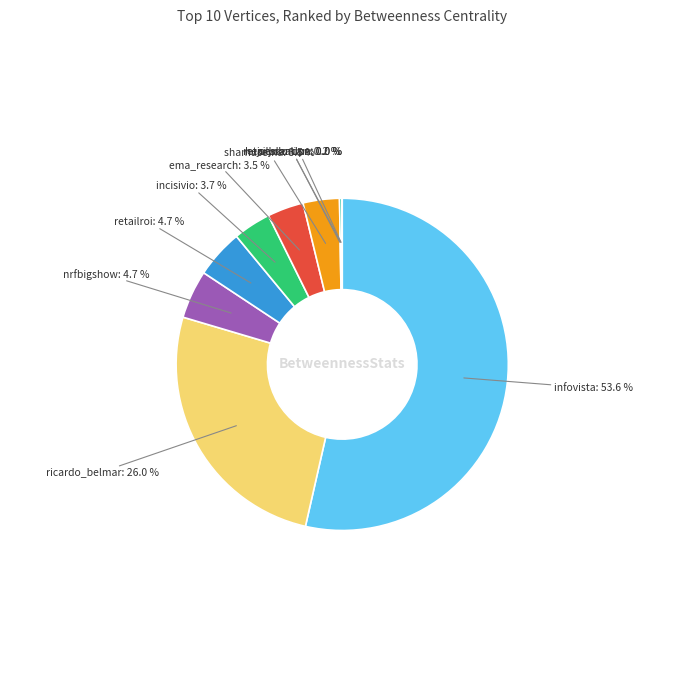

Is there a majority slice in this chart?

Yes